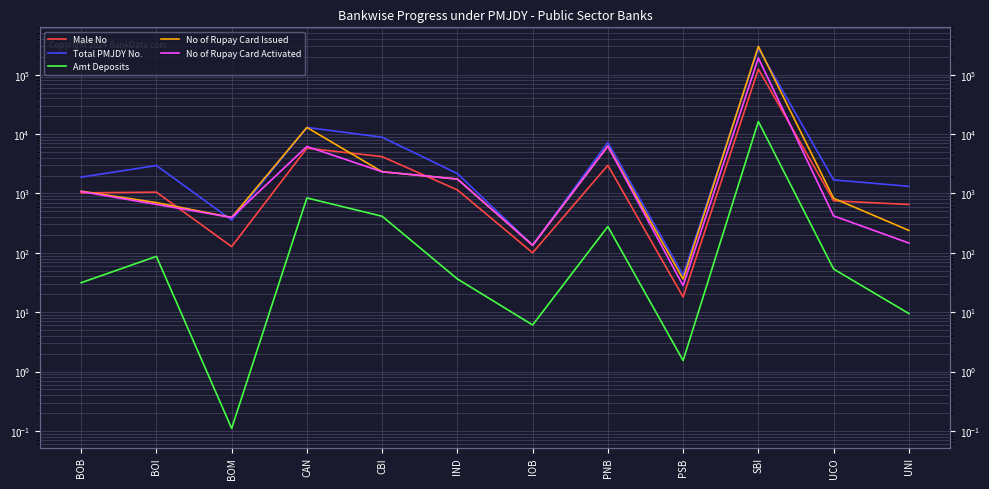

Between which two adjacent categories do No of Rupay Card Issued and Total PMJDY No. first intersect?

BOI and BOM